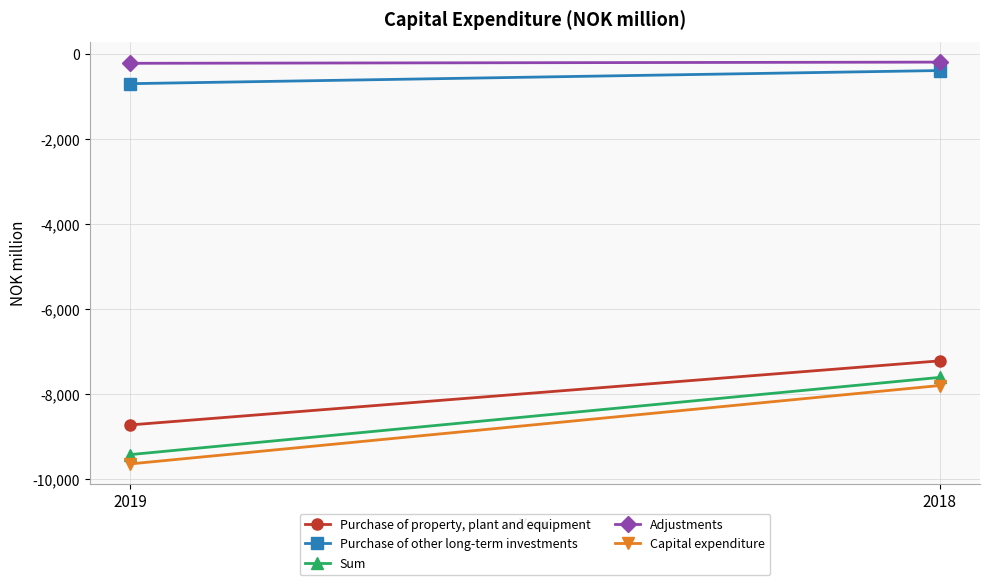

Is the value of Purchase of property, plant and equipment at 2019 greater than the value of Sum at 2019?

Yes